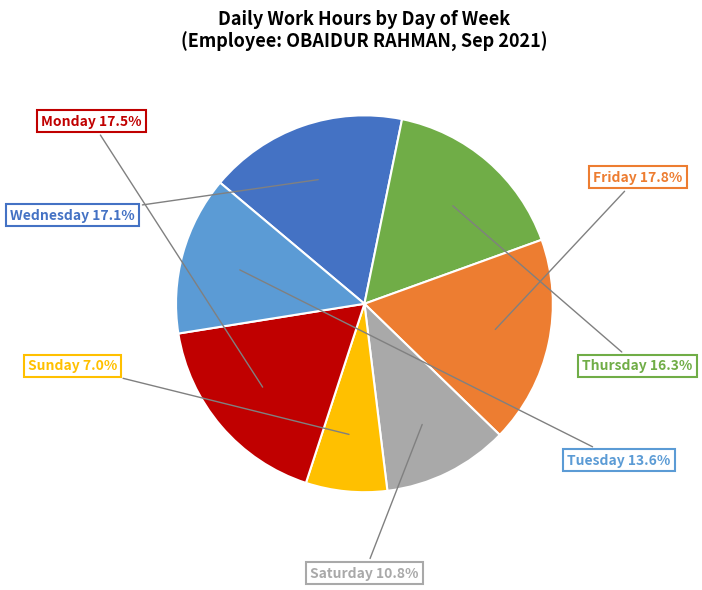

How many segments does this pie chart have?

7